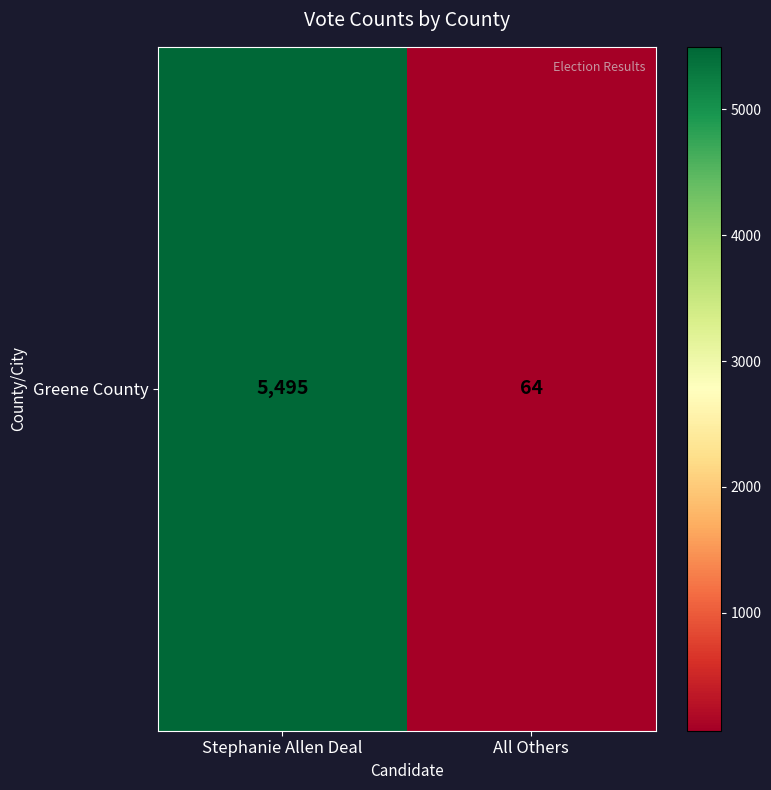

List the labels in order of value, smallest first.

All Others, Stephanie Allen Deal